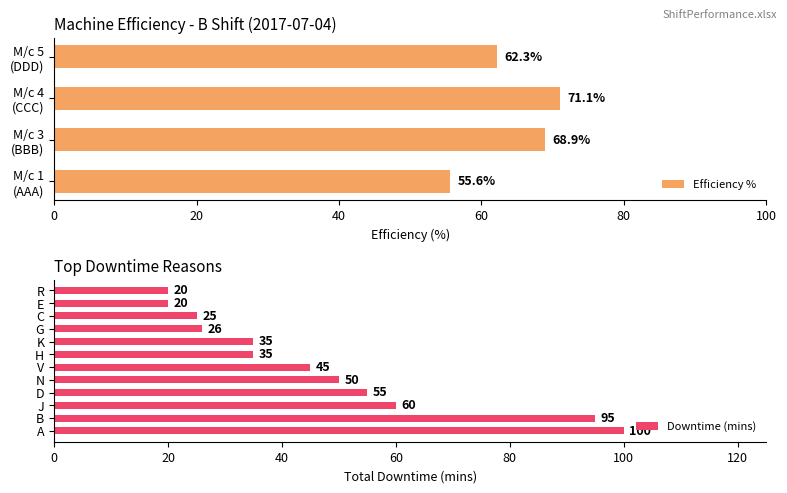

What is the sum of all Efficiency % values?

257.9